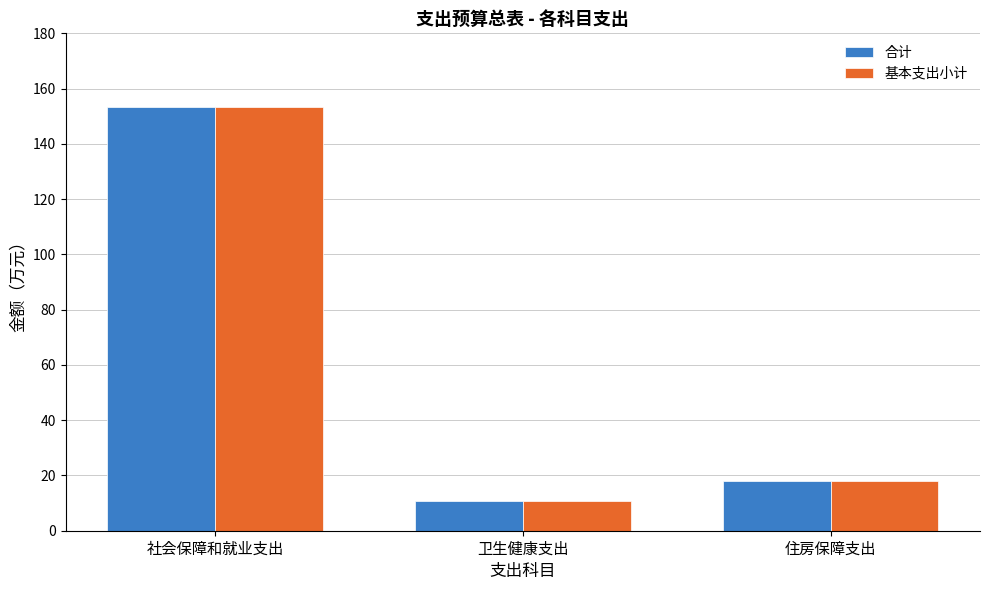

Which label corresponds to the largest value in the chart?

社会保障和就业支出